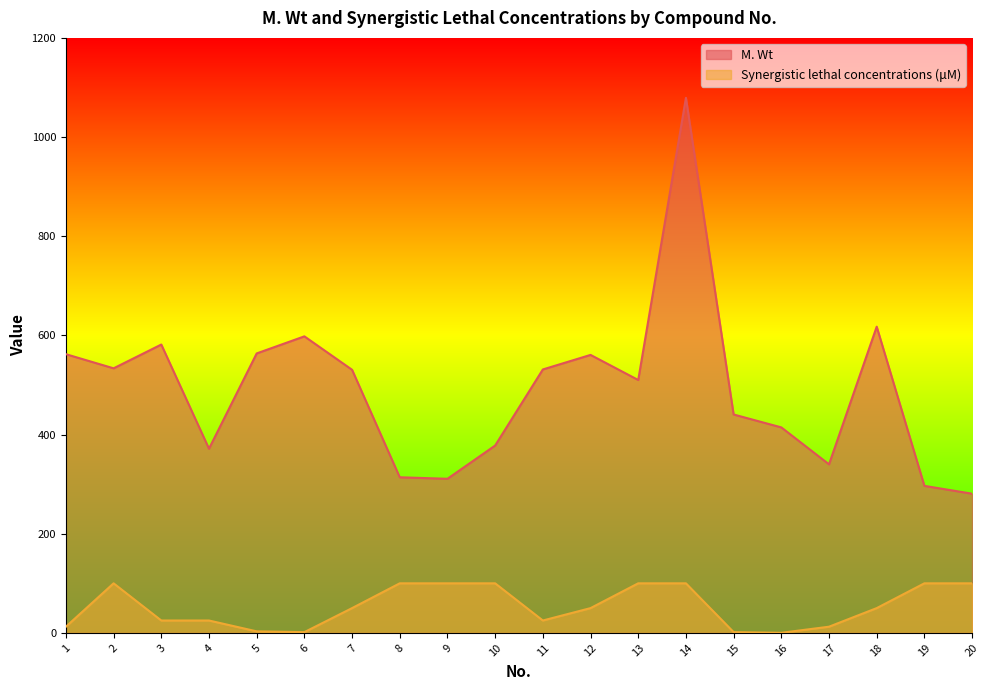

List the series in order of their overall mean, lowest first.

Synergistic lethal concentrations (μM), M. Wt